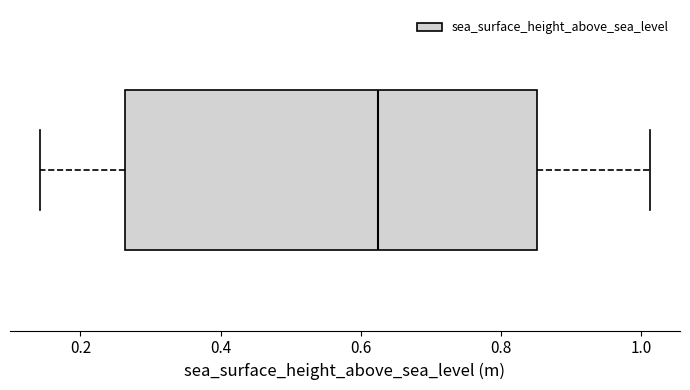

Transcribe this box plot: give where the median line is, the range the box spans, and where the two whiskers end, as read against the x-axis. The values are not printed on the chart, so give them approximately, as read against the axis.

median 0.62, box 0.26 to 0.86, whiskers 0.14 to 1.02